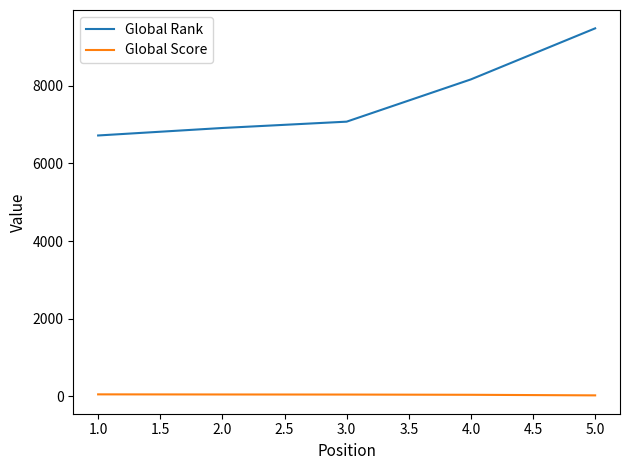

True or false: Global Rank and Global Score intersect in this chart.

False